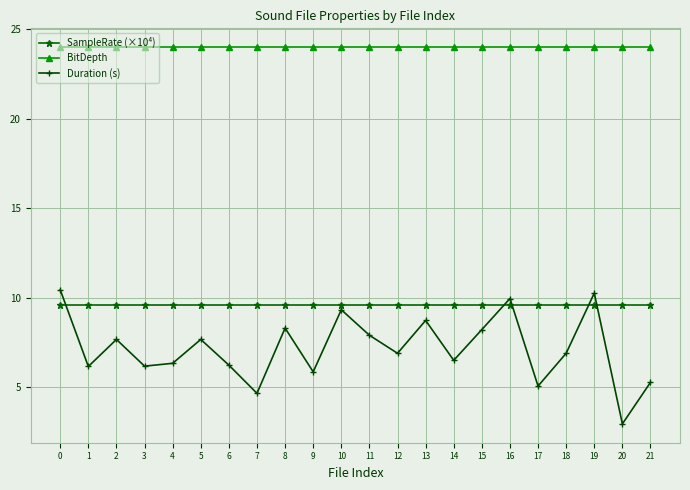

True or false: SampleRate (×10⁴) and BitDepth cross at least once.

False